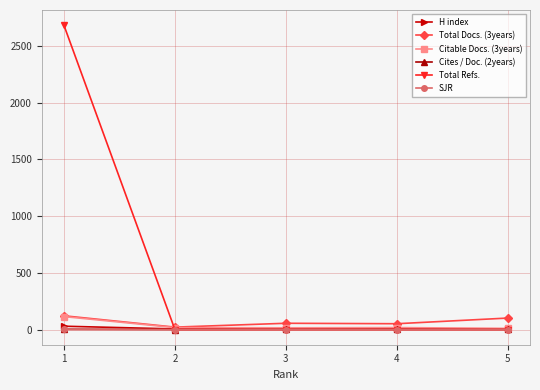

Which series has the largest range (max minus min)?

Total Refs.